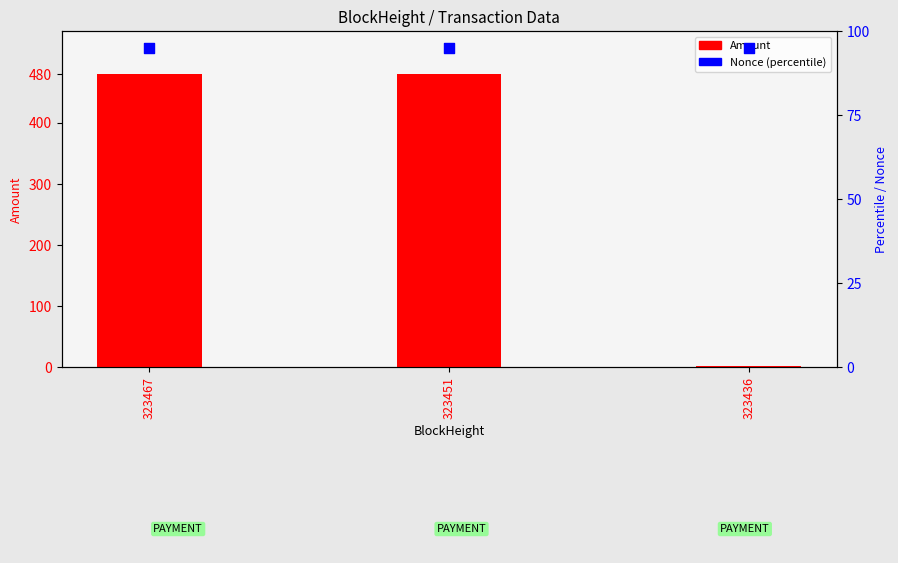

Which series has the largest total across all categories?

Amount